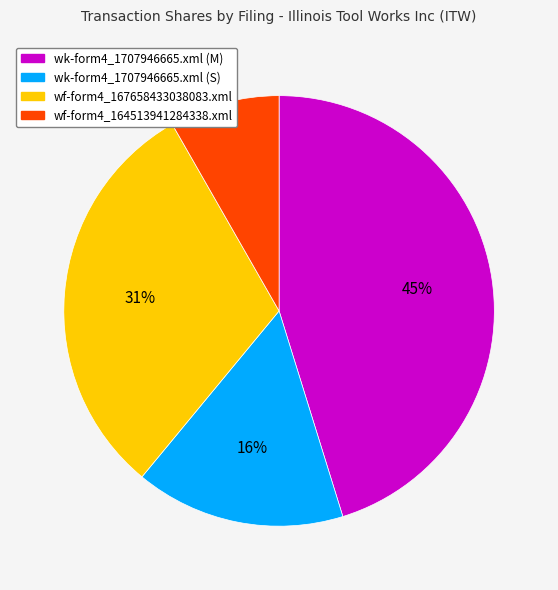

Between wf-form4_167658433038083.xml and wk-form4_1707946665.xml (S), which is larger?

wf-form4_167658433038083.xml